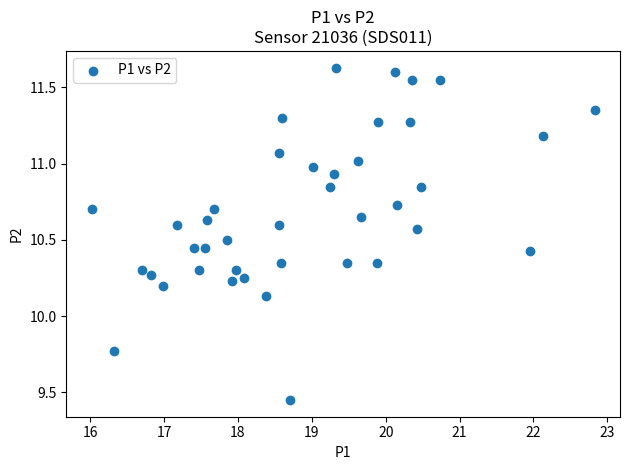

What is the range of Y values (max minus min)?

2.2